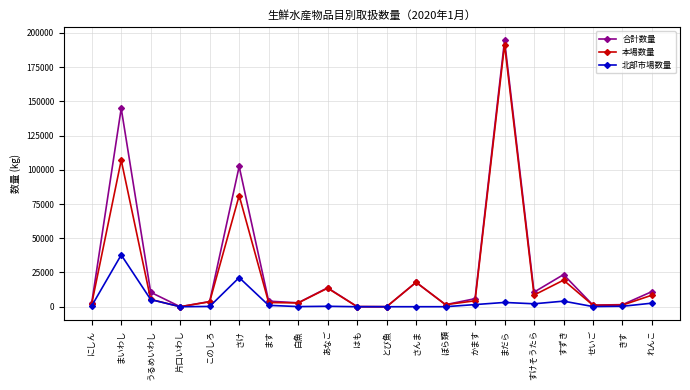

What is the highest value of the 合計数量 series?

194540